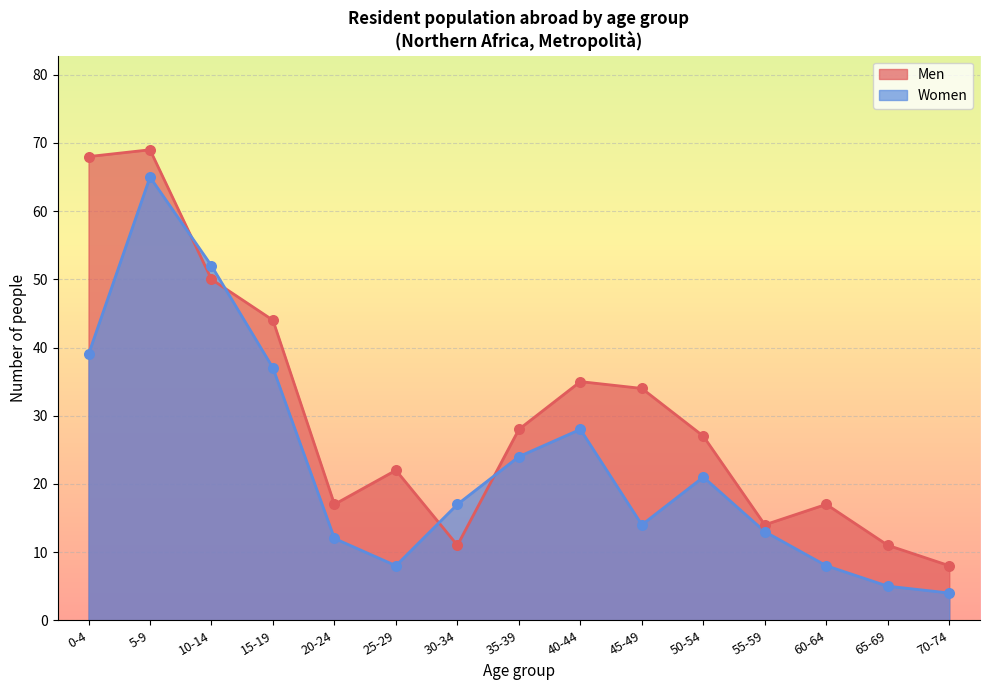

Which series has the largest total across all categories?

Men